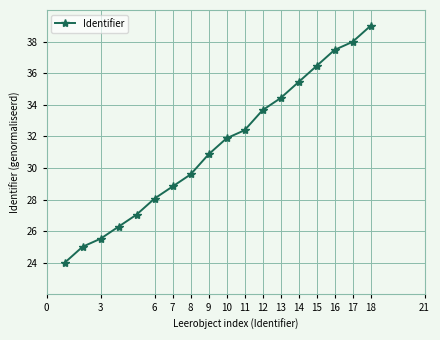

What is the value of the 9th point from the left?

30.9